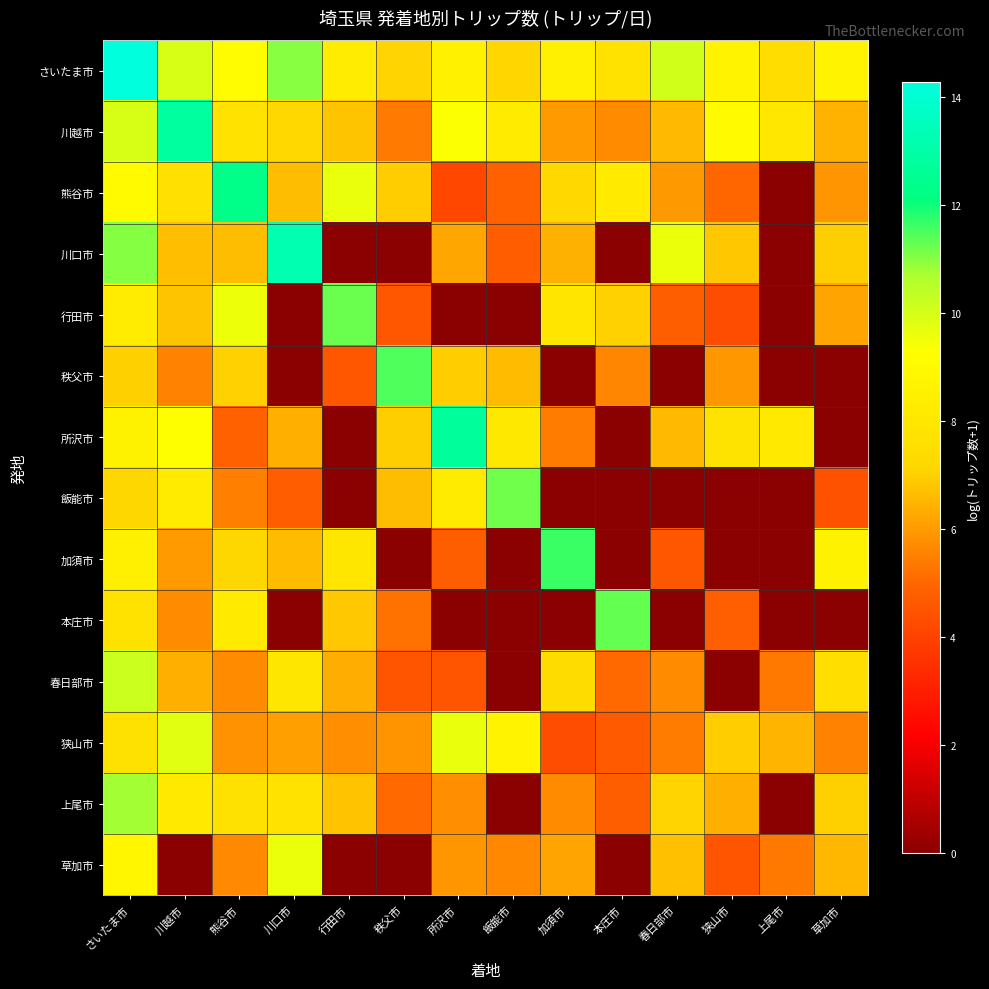

At which category does the chart reach its peak across all series?

さいたま市